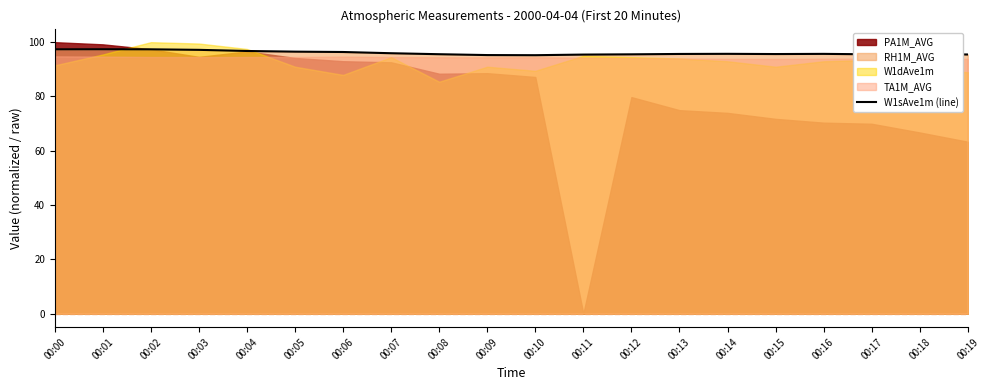

The value at 00:10 is 95.2. True or false?

True